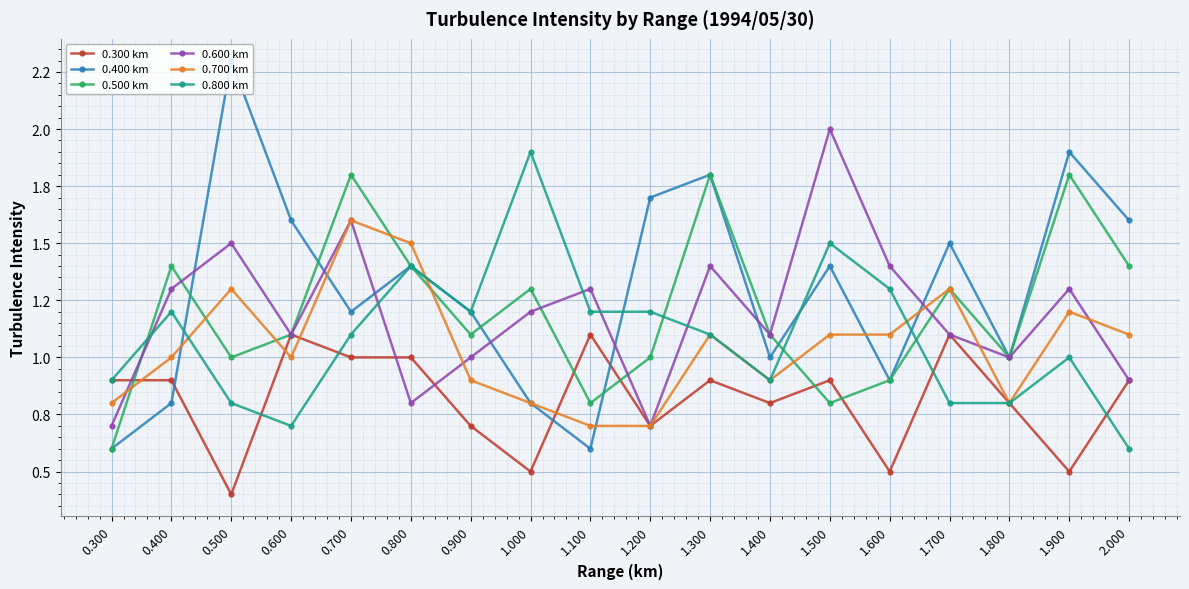

The value of 0.800 km at 1.900 is 1.3. True or false?

False